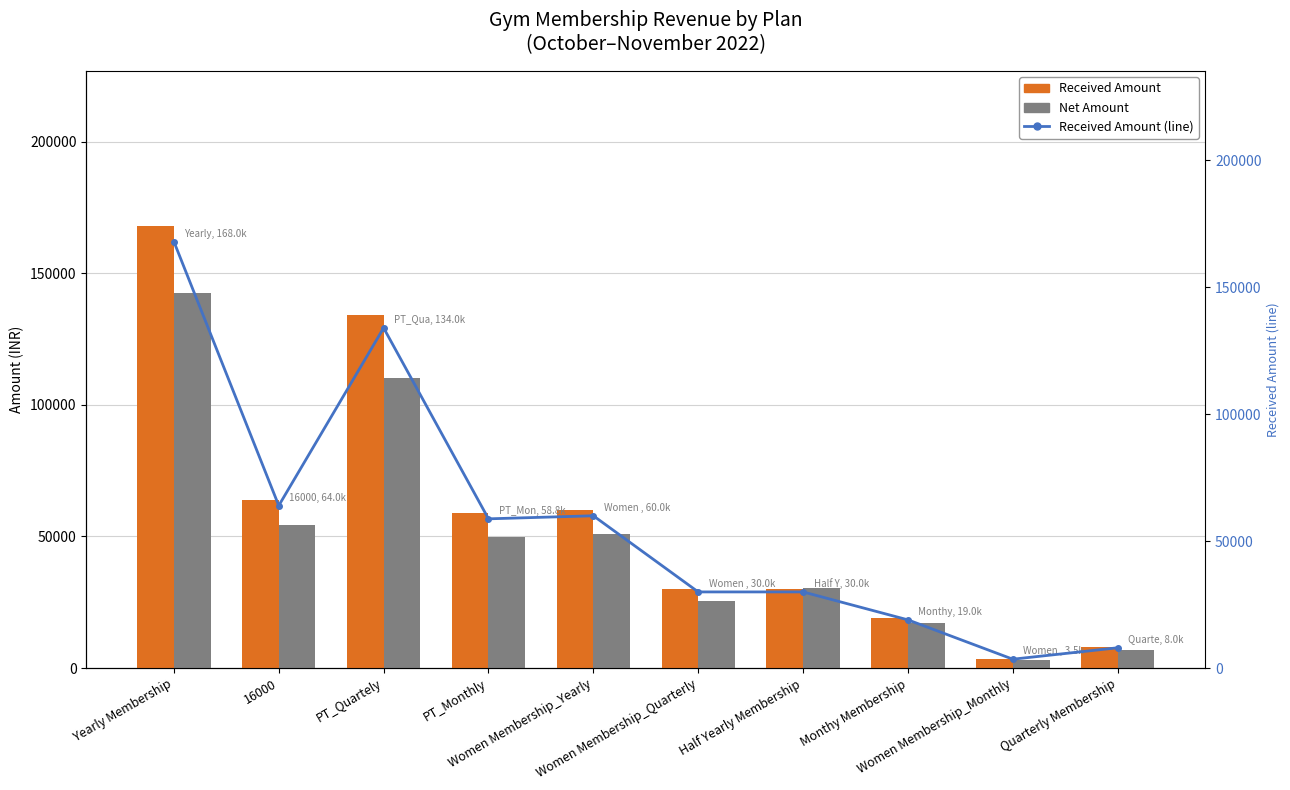

What is the highest value of the Received Amount (line) series?

167994.0